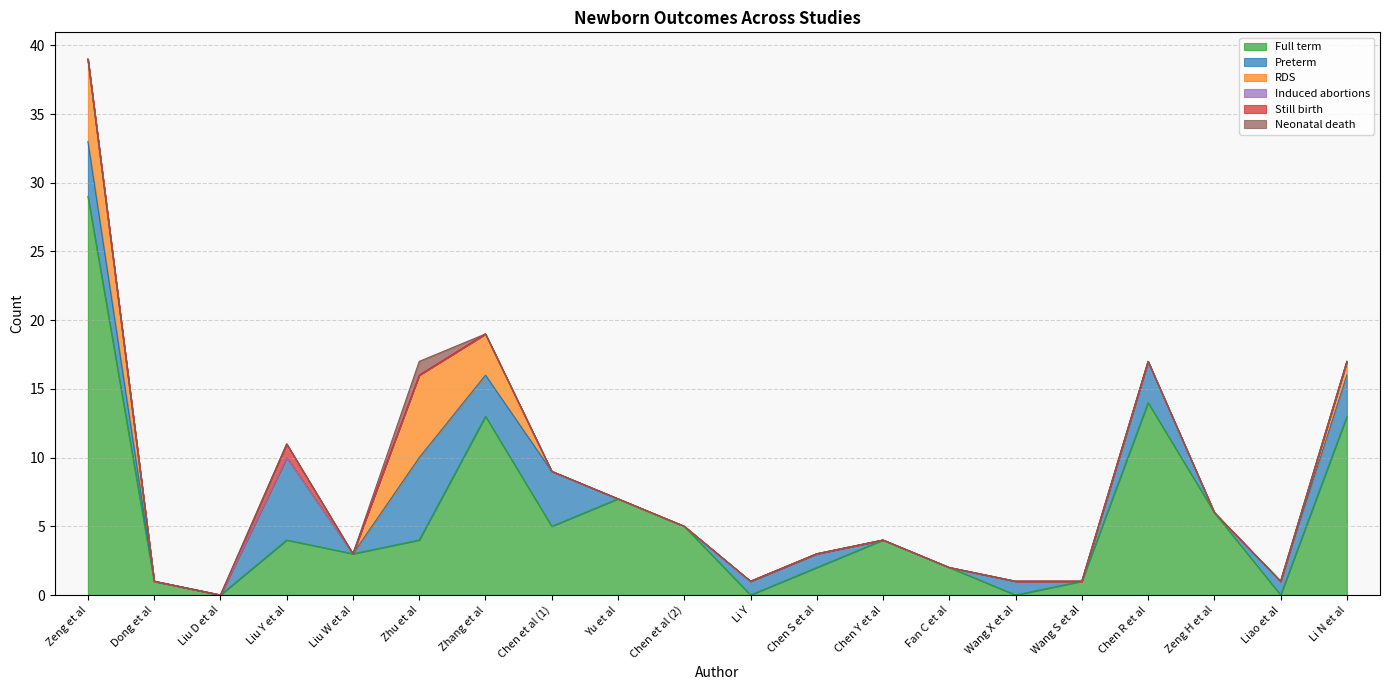

What are all the series names shown in the legend?

Full term, Preterm, RDS, Induced abortions, Still birth, Neonatal death